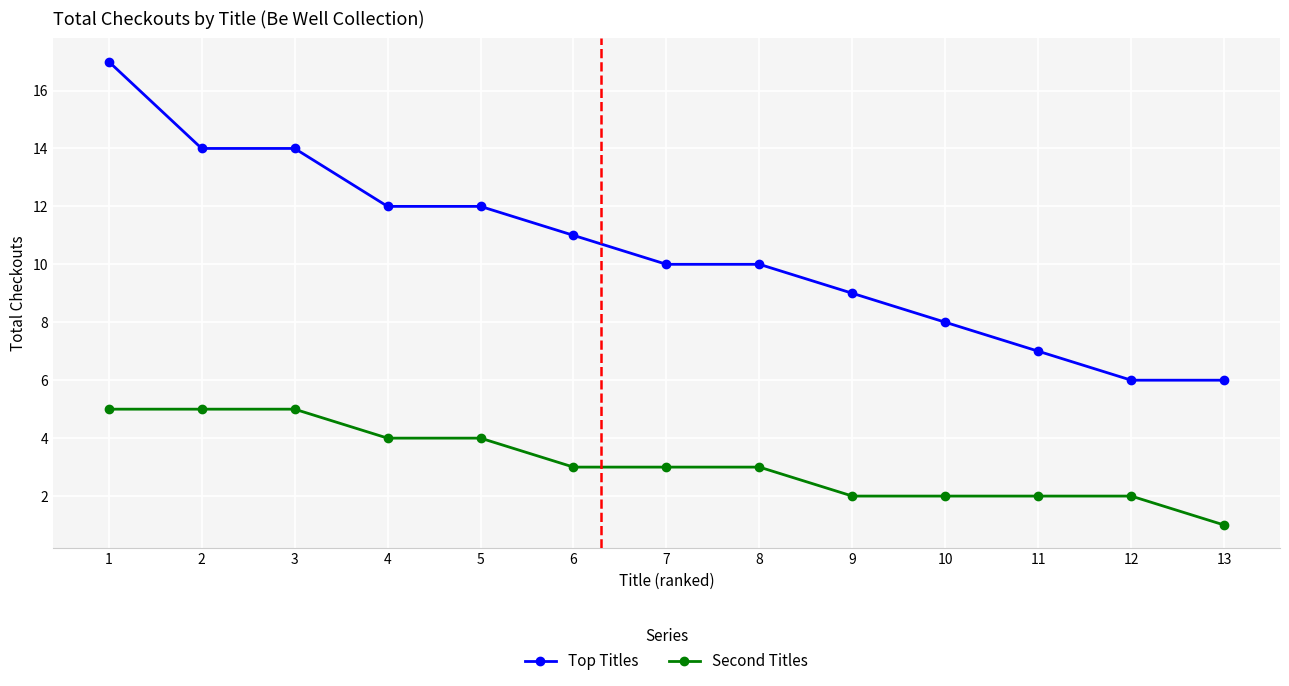

Which series has the largest range (max minus min)?

Top Titles